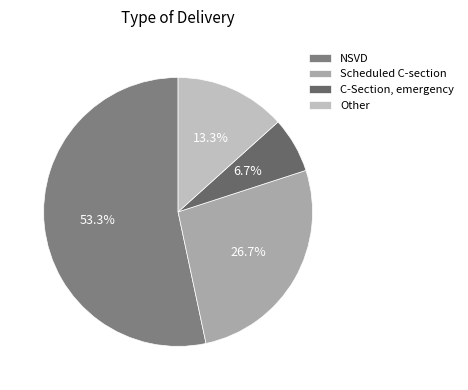

Count the number of slices in the pie.

4